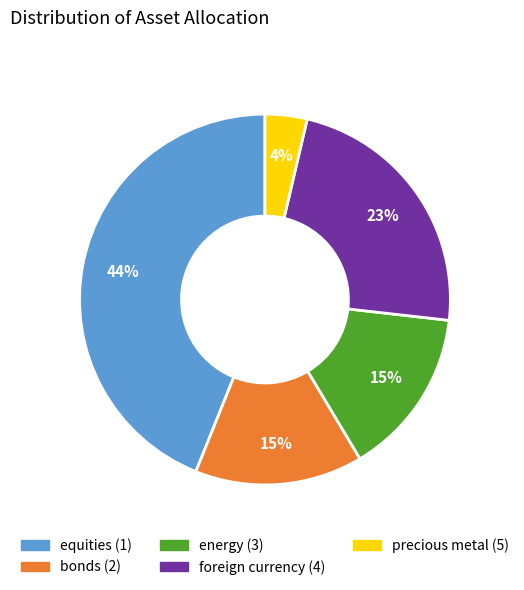

How many segments does this pie chart have?

5